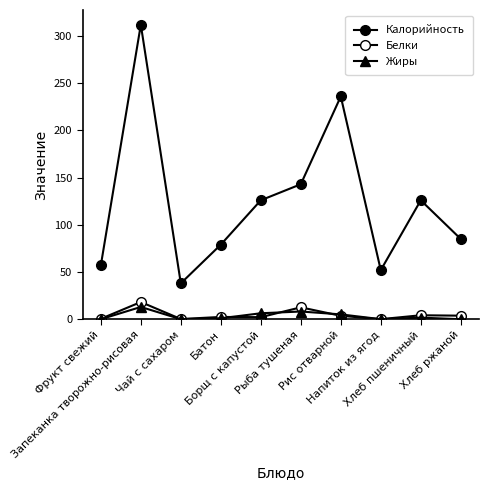

True or false: Жиры and Калорийность cross at least once.

False